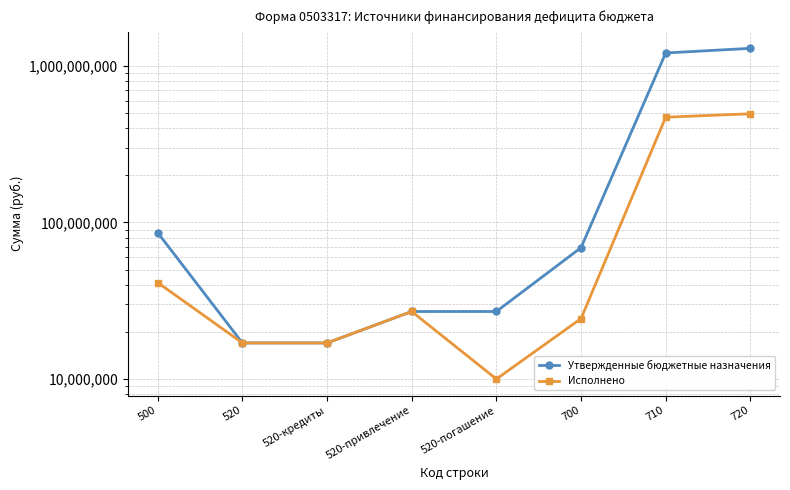

What is the total value across all series at 520-привлечение?

54000000.0